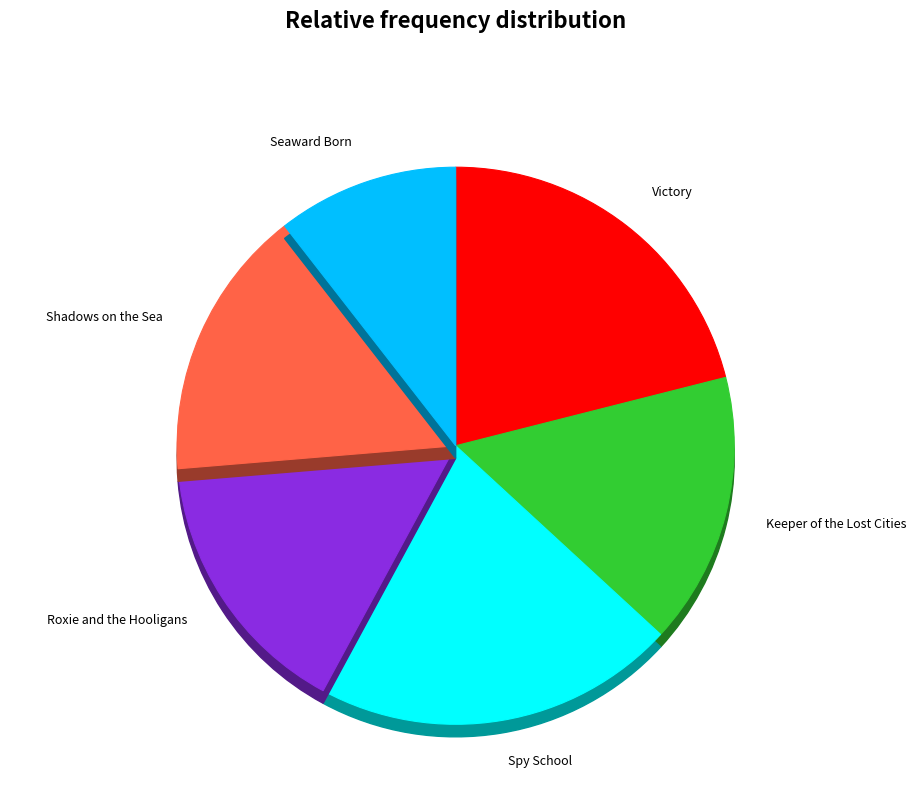

True or false: Spy School accounts for 29% of the total.

False